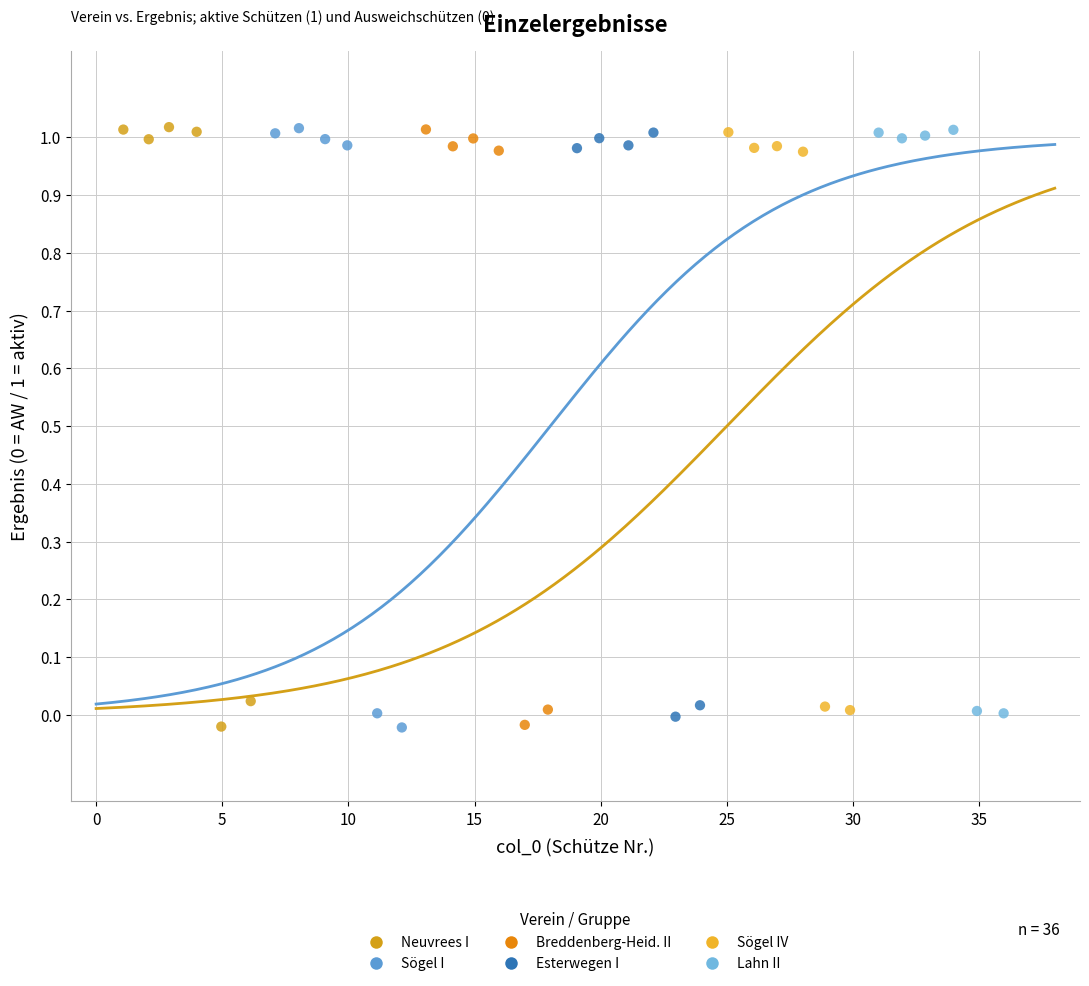

What are all the series names shown in the legend?

Neuvrees I, Sögel I, Breddenberg-Heid. II, Esterwegen I, Sögel IV, Lahn II